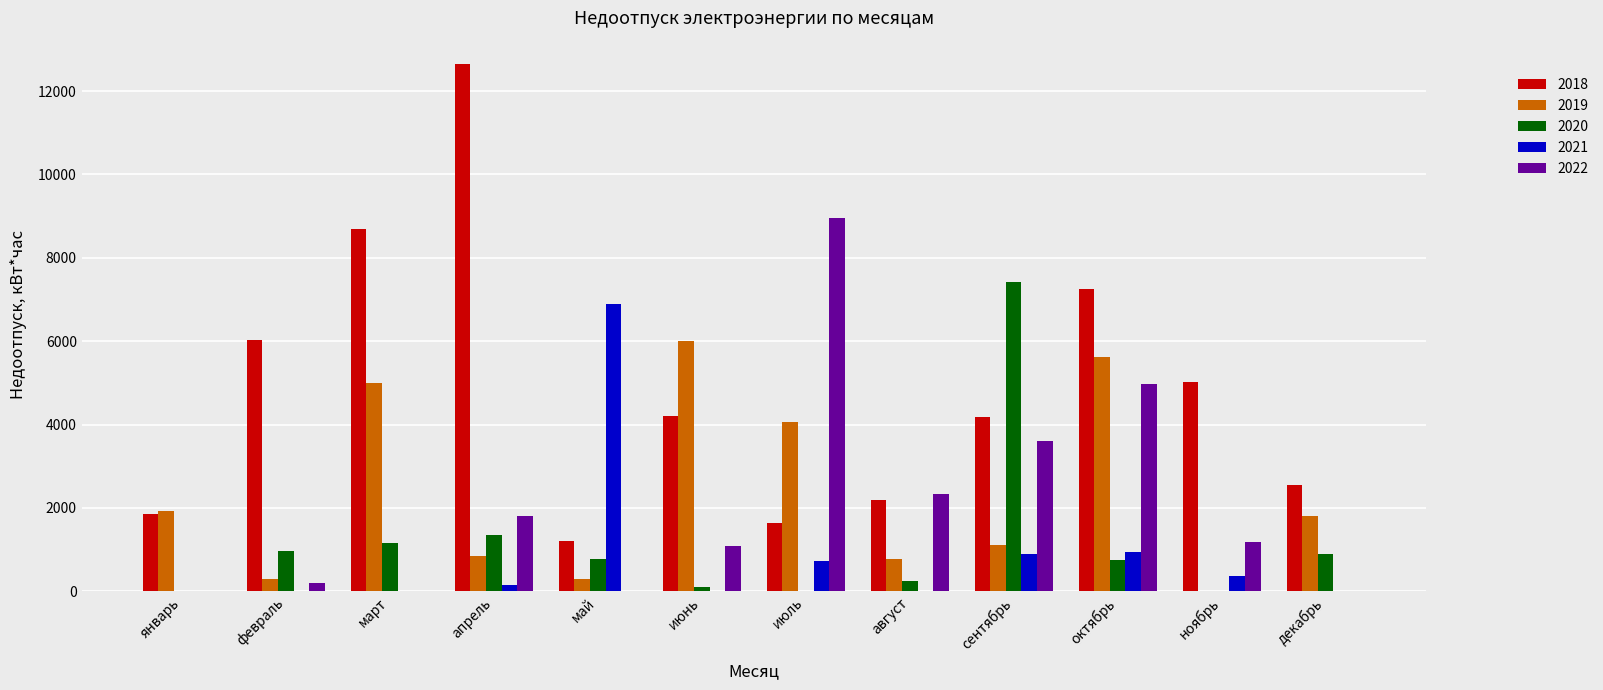

The value of 2020 at февраль is 1402.6. True or false?

False